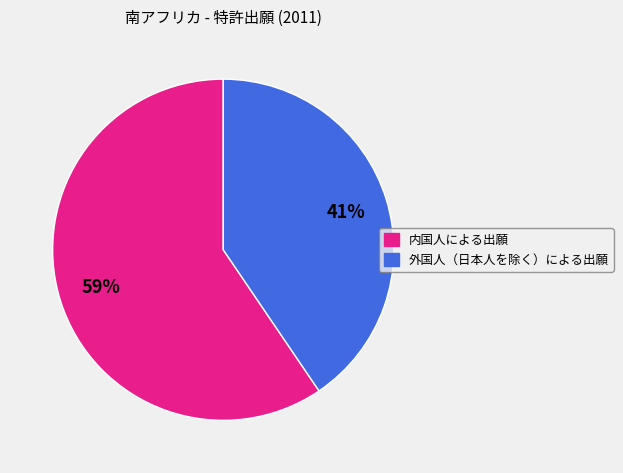

Is it true that 外国人（日本人を除く）による出願 is 41% of the pie?

True